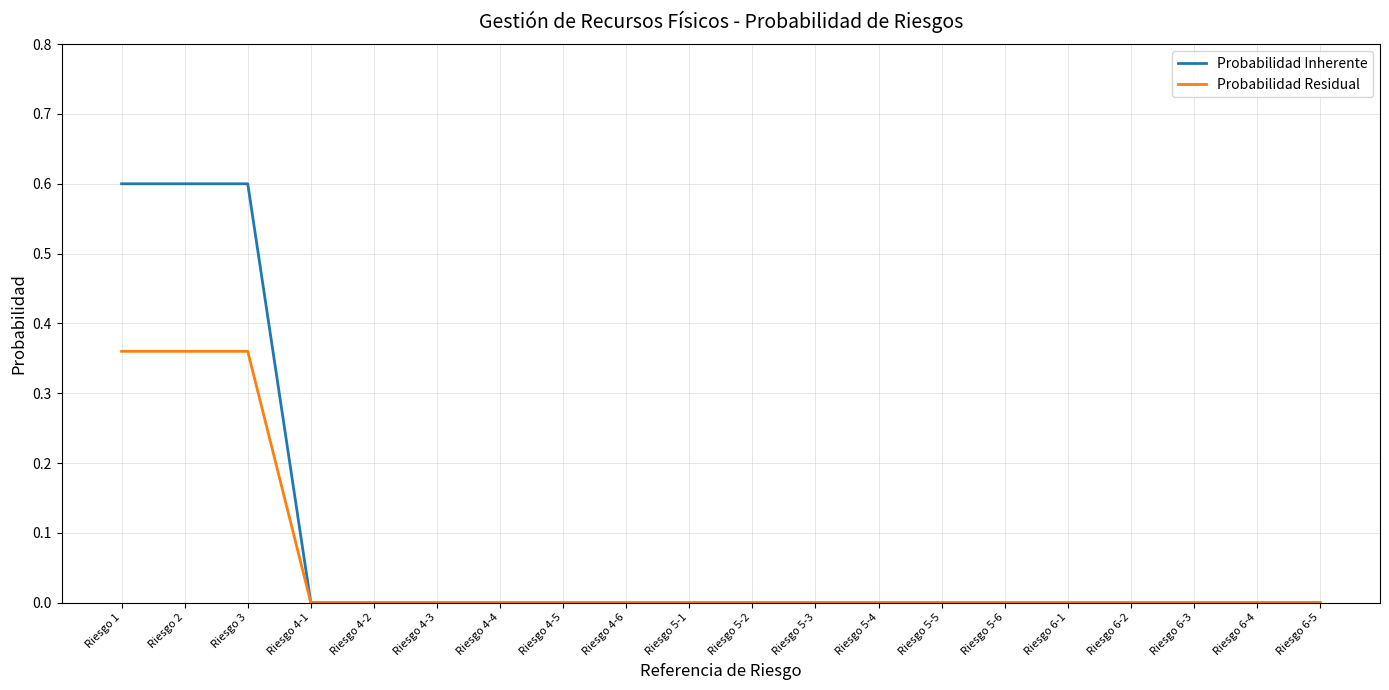

Is the value of Probabilidad Inherente at Riesgo 6-2 greater than the value of Probabilidad Residual at Riesgo 2?

No